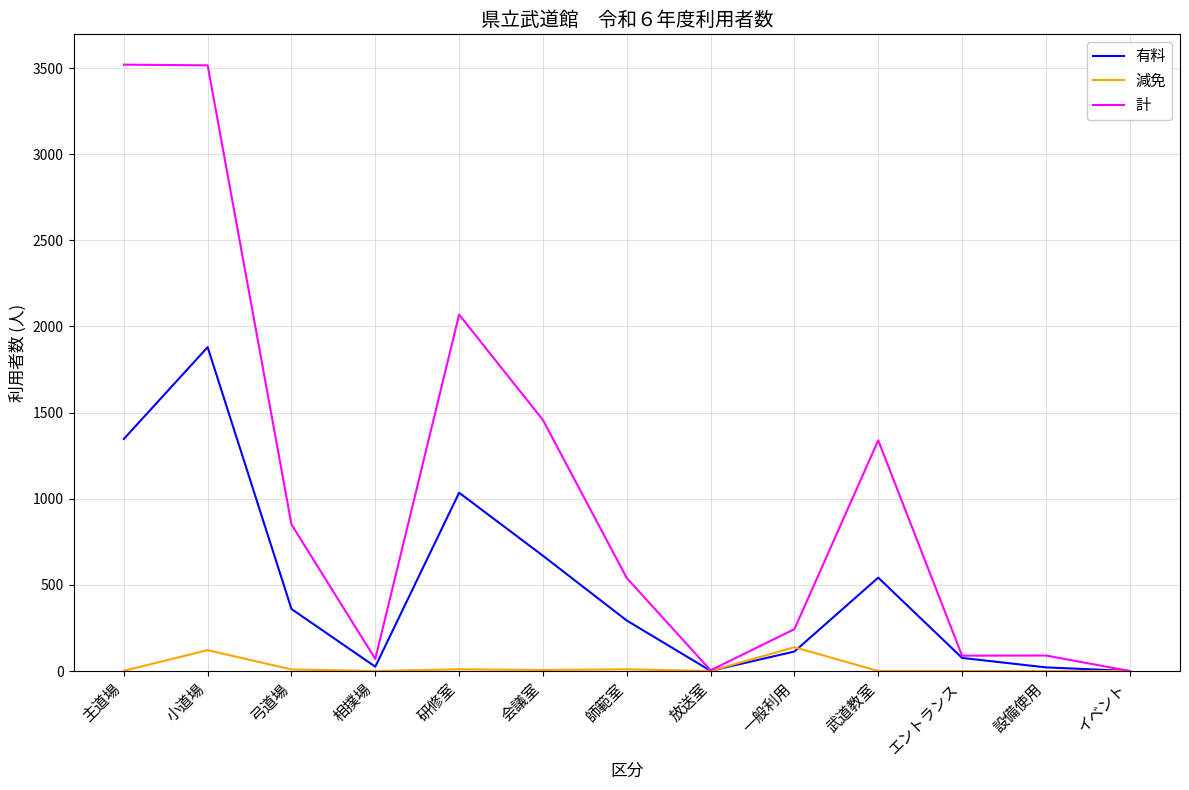

What is the sum of all 減免 values?

295